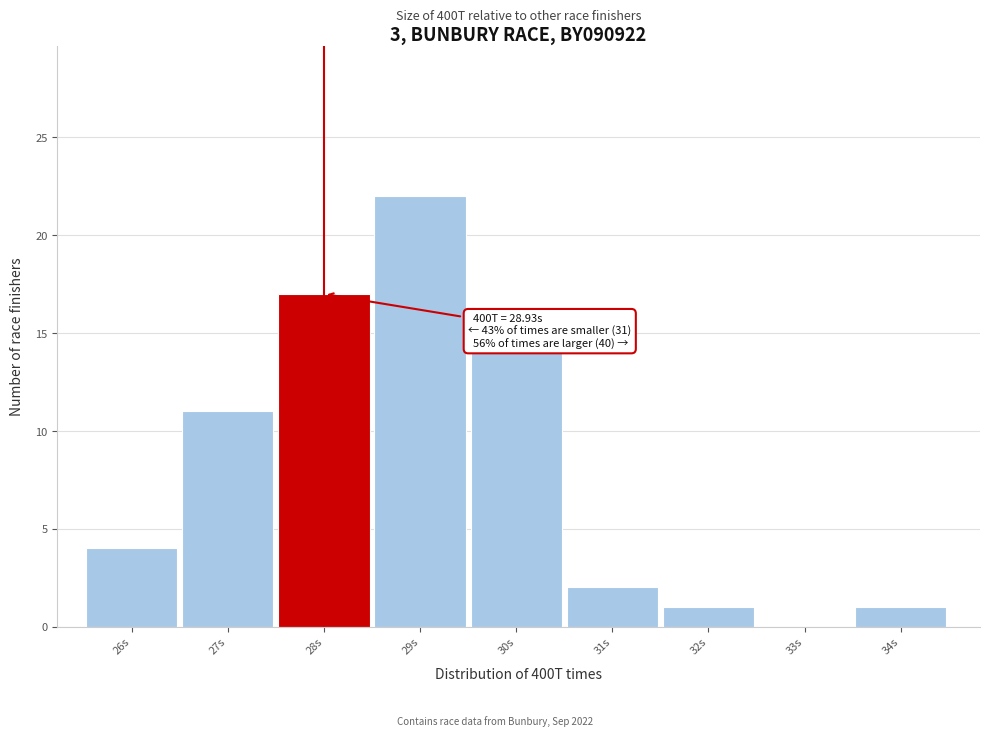

Reading right to left, extract all data points from this chart.

34s=1	33s=0	32s=1	31s=2	30s=14	29s=22	28s=17	27s=11	26s=4